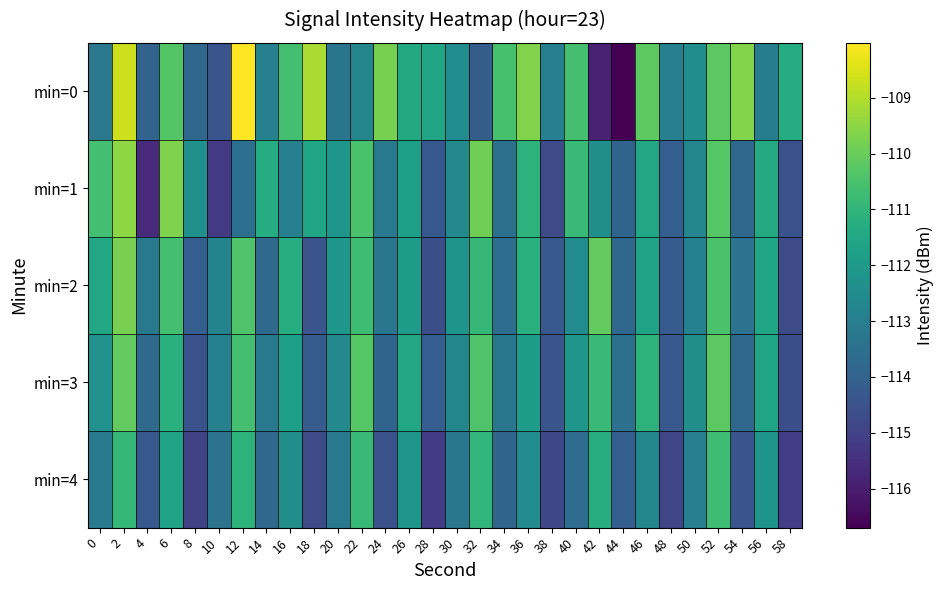

What is the greatest value displayed?

-108.0